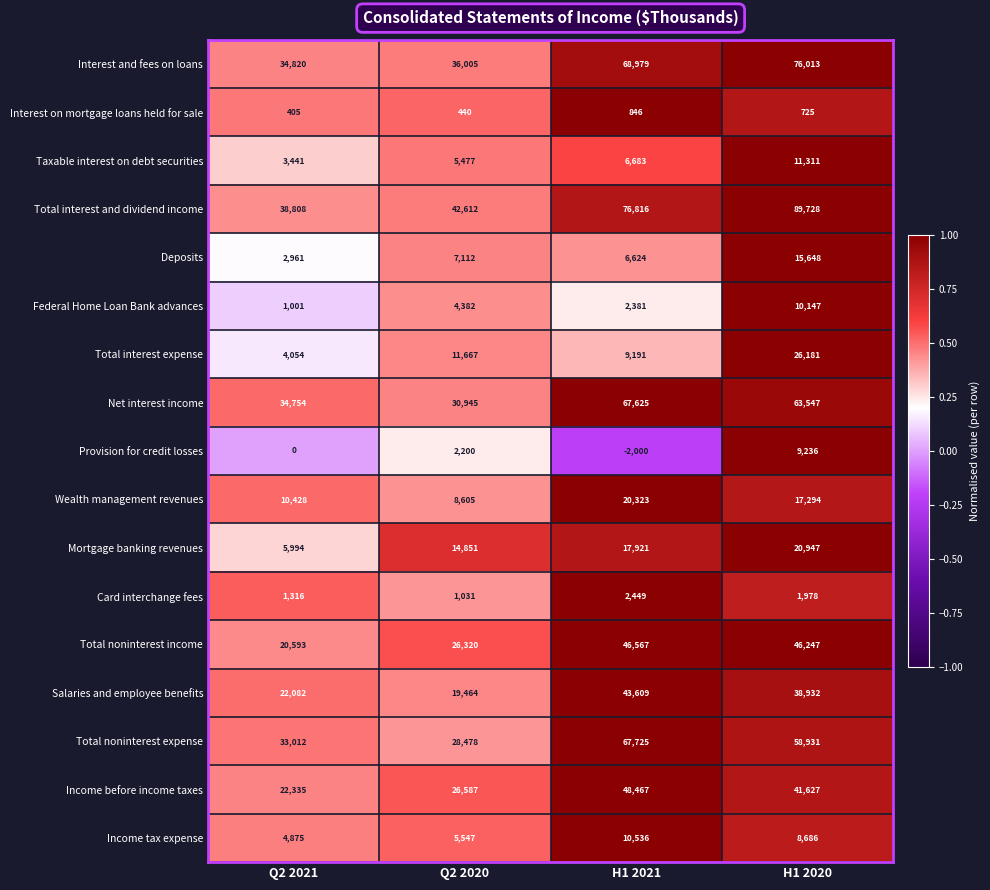

At how many categories does at least one series exceed 29740?

4